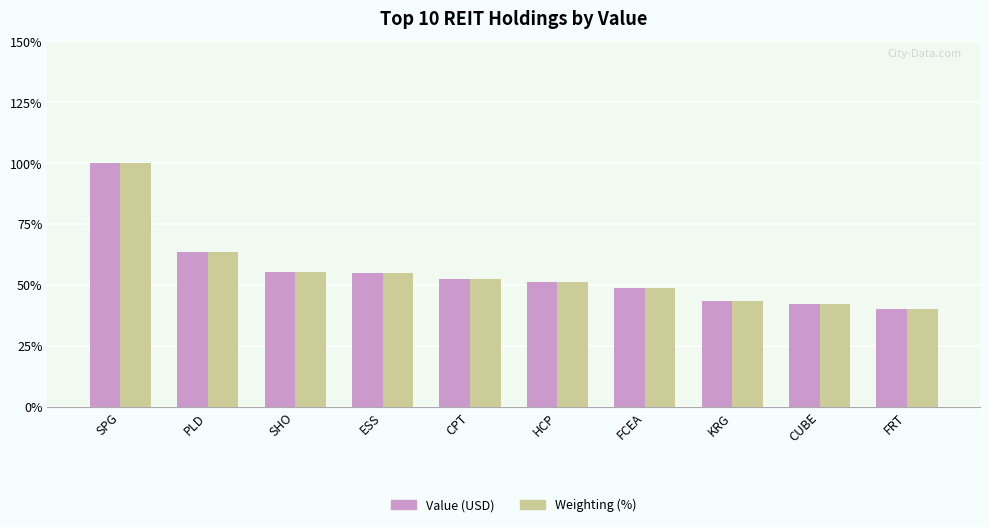

Is the value of Weighting (%) at CUBE greater than the value of Value (USD) at SHO?

No